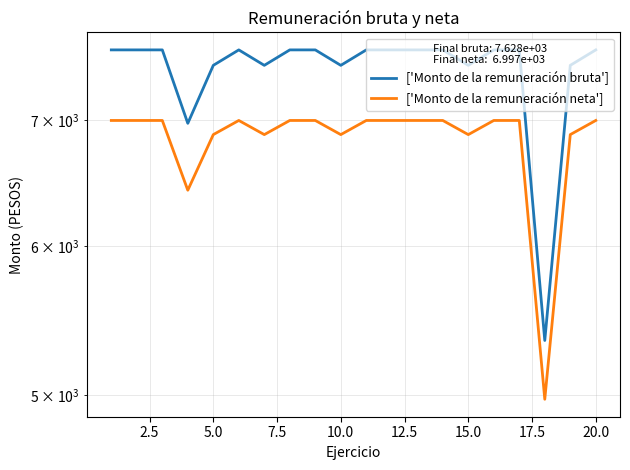

Which series has the largest total across all categories?

['Monto de la remuneración bruta']